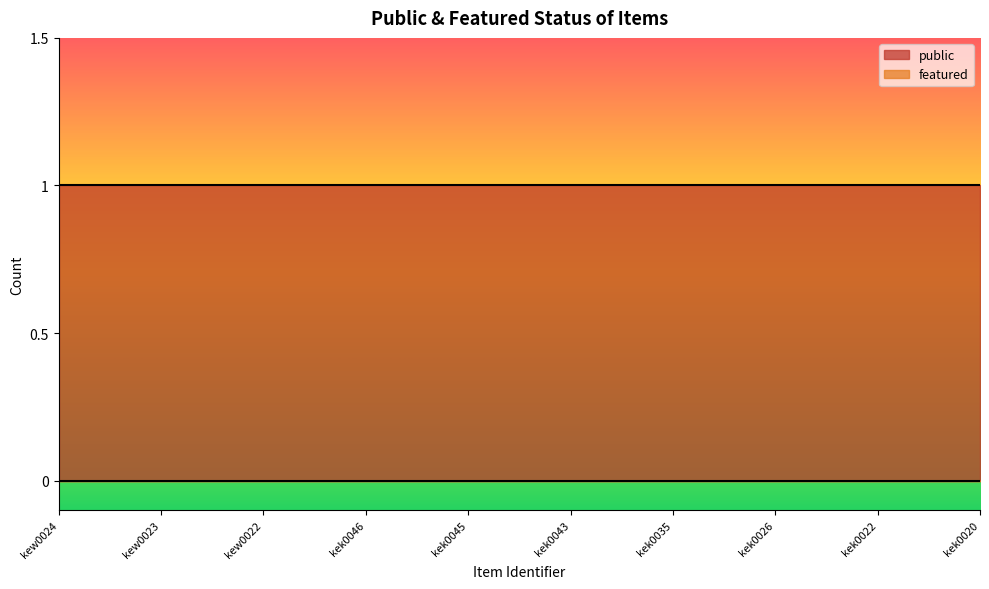

Which label corresponds to the largest value in the chart?

kew0024